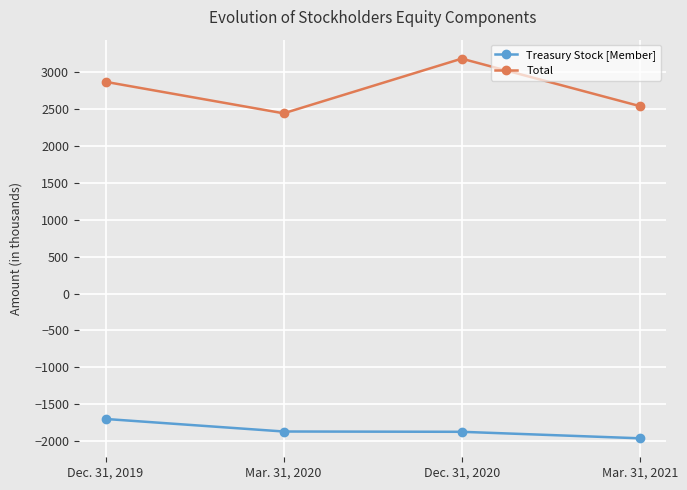

Rank the series at Mar. 31, 2021 from highest to lowest value.

Total, Treasury Stock [Member]